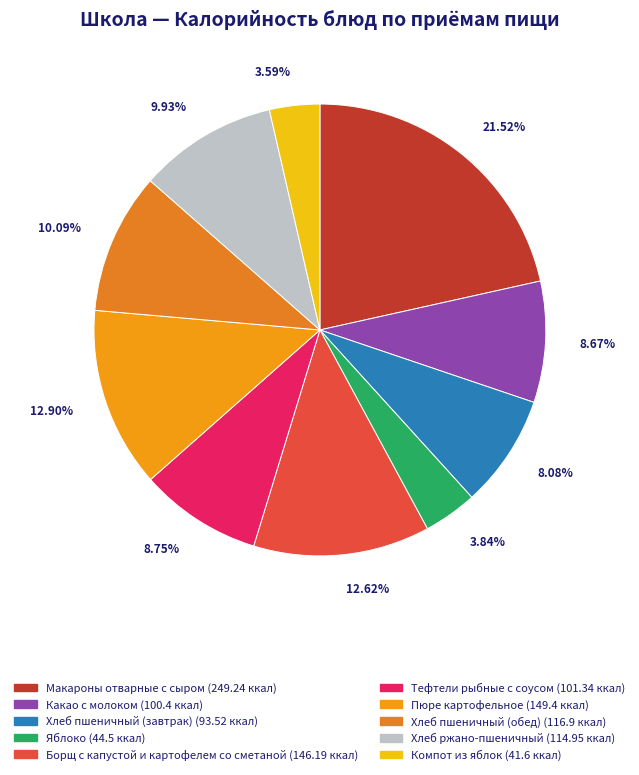

What is the total percentage of Хлеб пшеничный (завтрак) and Пюре картофельное?

21.0%